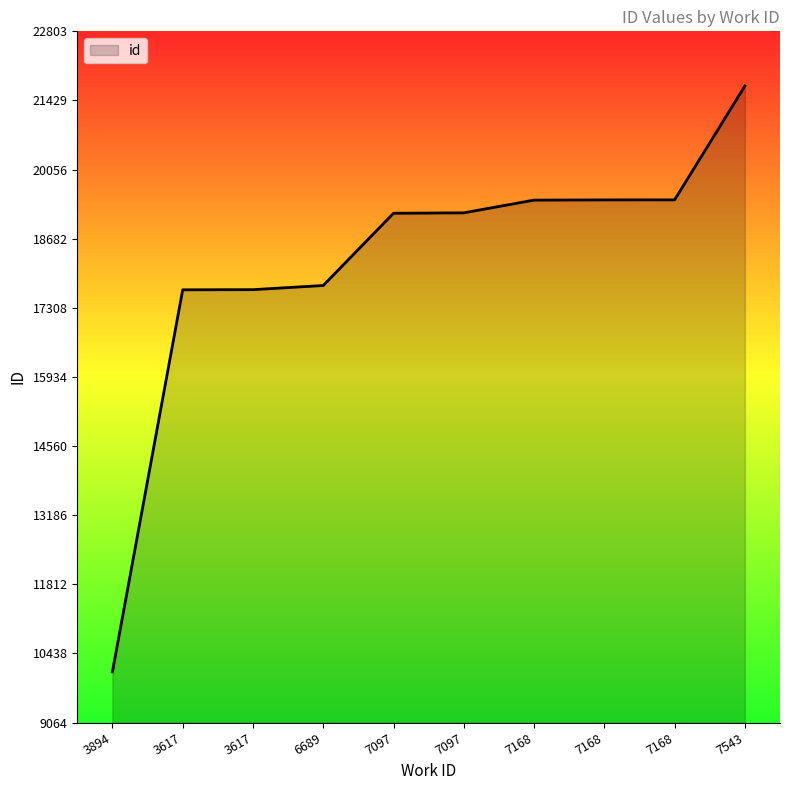

What is the difference between the maximum and second lowest values?

4052